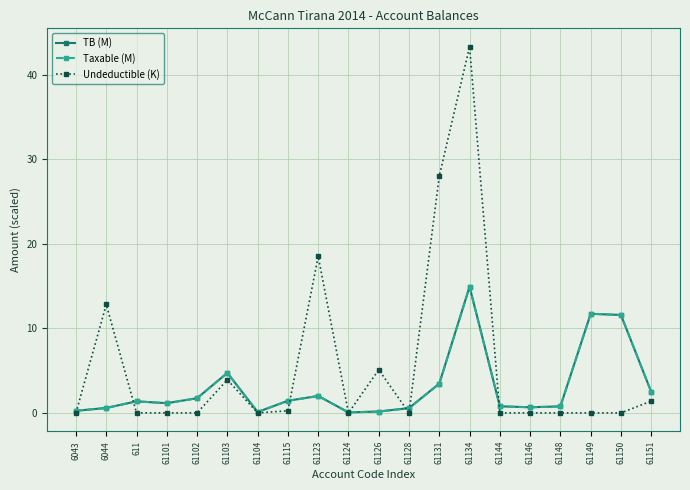

Count the number of categories in the chart.

20